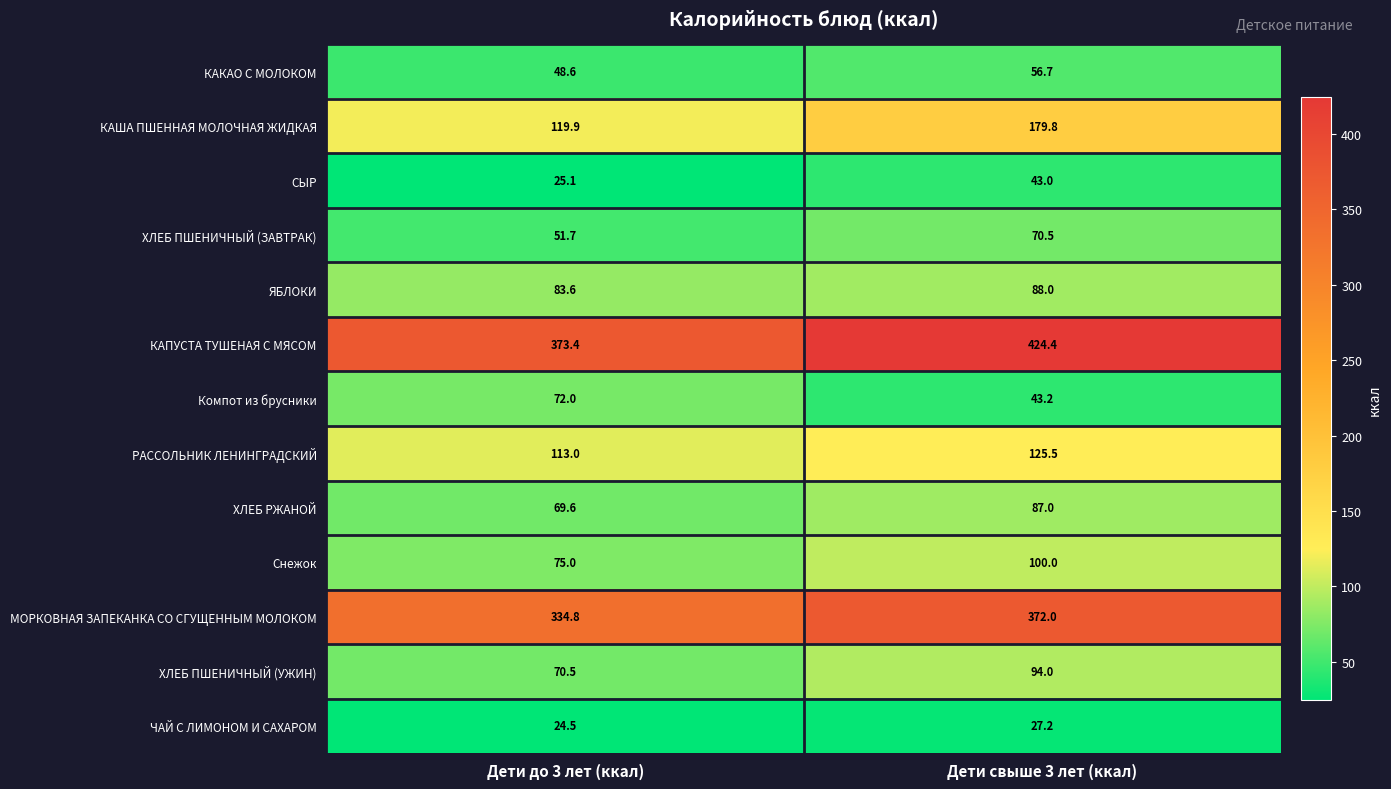

The КАКАО С МОЛОКОМ series shows 76.7 at Дети до 3 лет (ккал). True or false?

False